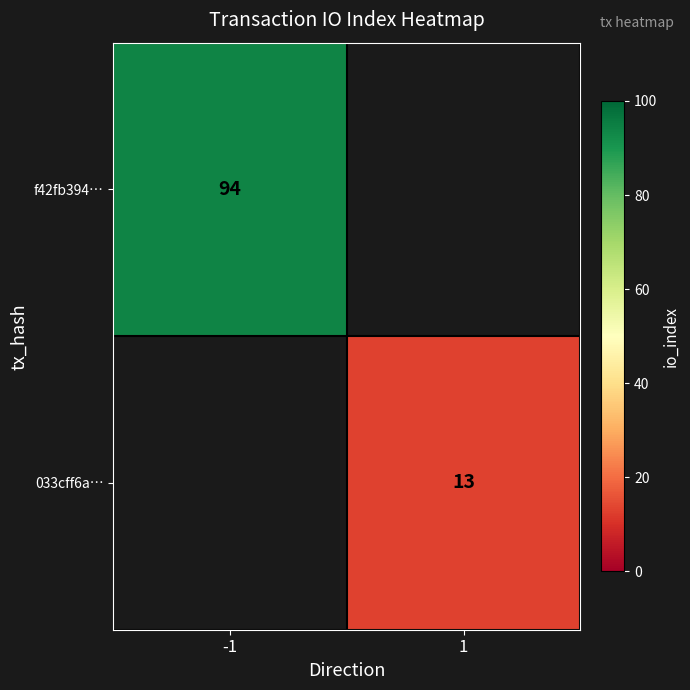

Between 1 and -1, which is larger?

-1